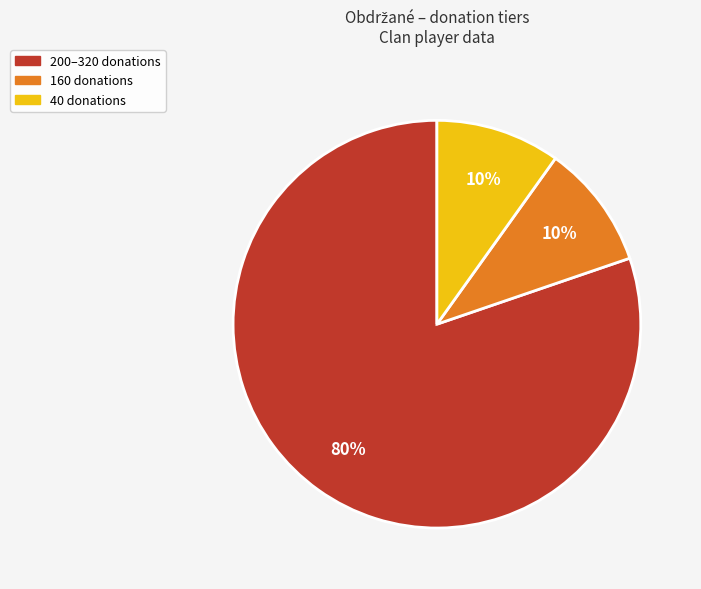

To the nearest percent, what is the difference between the 200–320 donations and 160 donations slice percentages?

70%